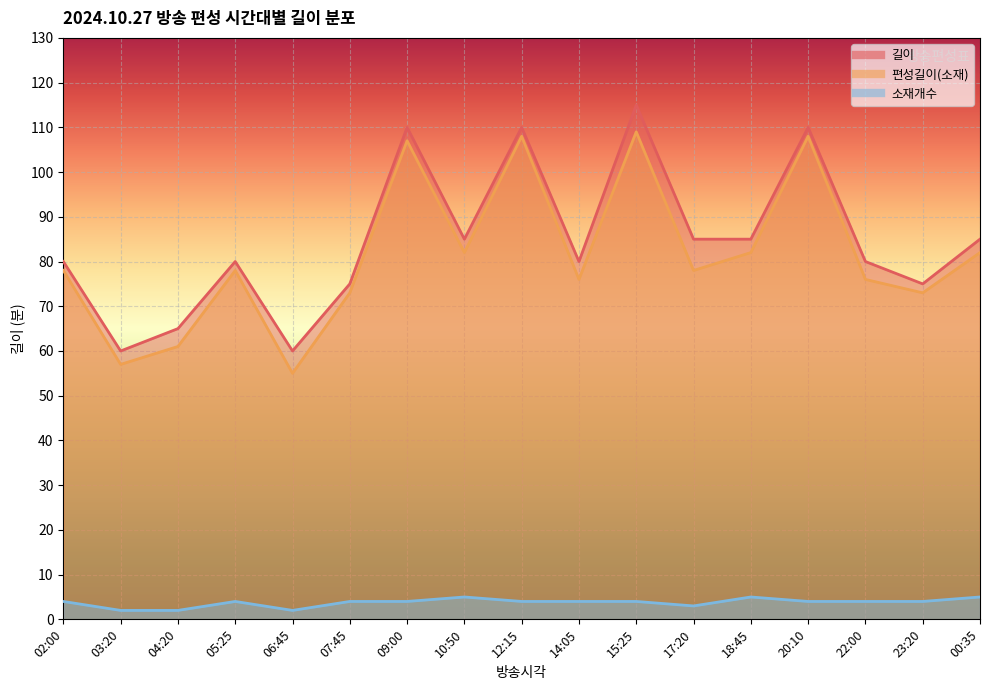

At which category is the sum across all series the highest?

15:25